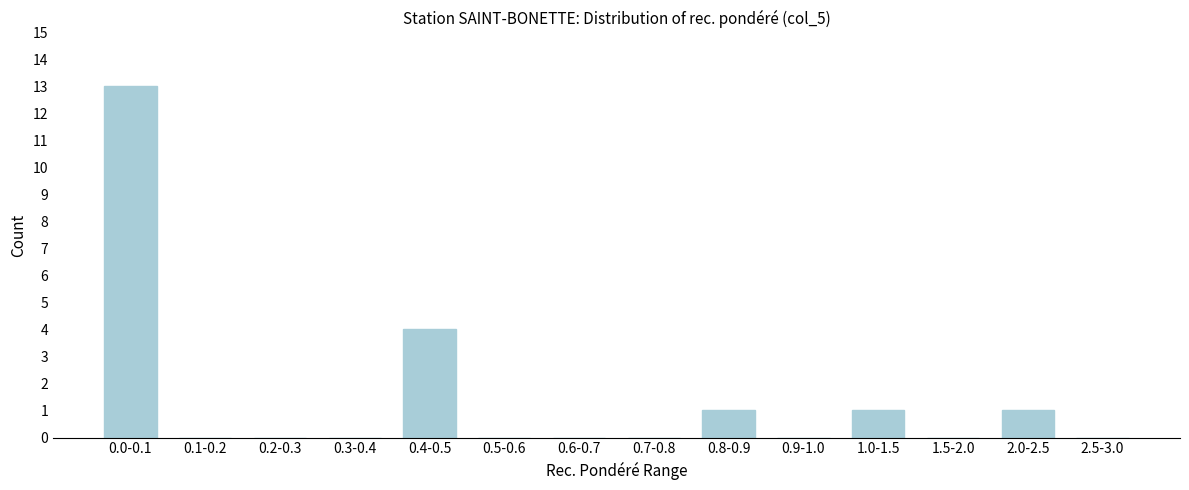

Reading left to right, transcribe all the data shown in this chart.

0.0-0.1=13	0.1-0.2=0	0.2-0.3=0	0.3-0.4=0	0.4-0.5=4	0.5-0.6=0	0.6-0.7=0	0.7-0.8=0	0.8-0.9=1	0.9-1.0=0	1.0-1.5=1	1.5-2.0=0	2.0-2.5=1	2.5-3.0=0